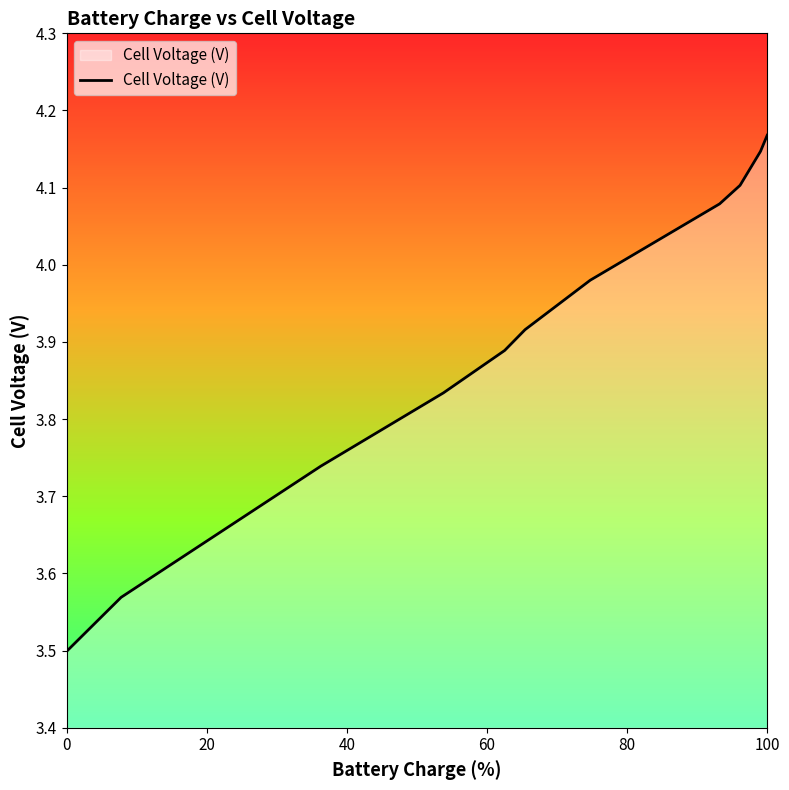

What is the difference between the maximum and minimum values?

0.7